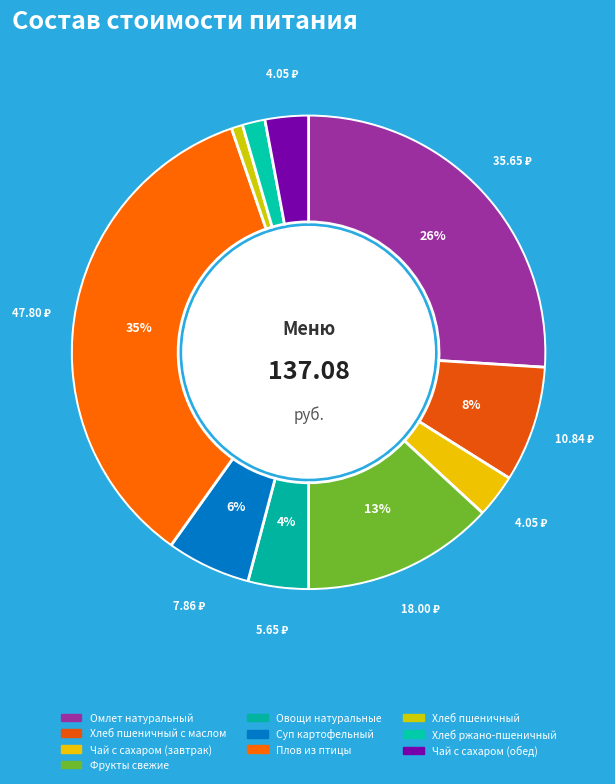

Which slice is the smallest?

Хлеб пшеничный